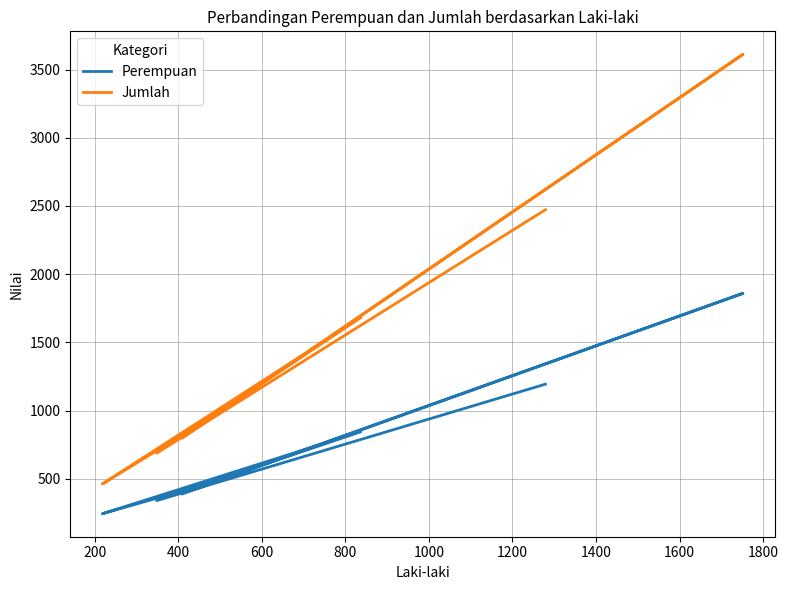

Is this an area chart (filled region under the line)?

No